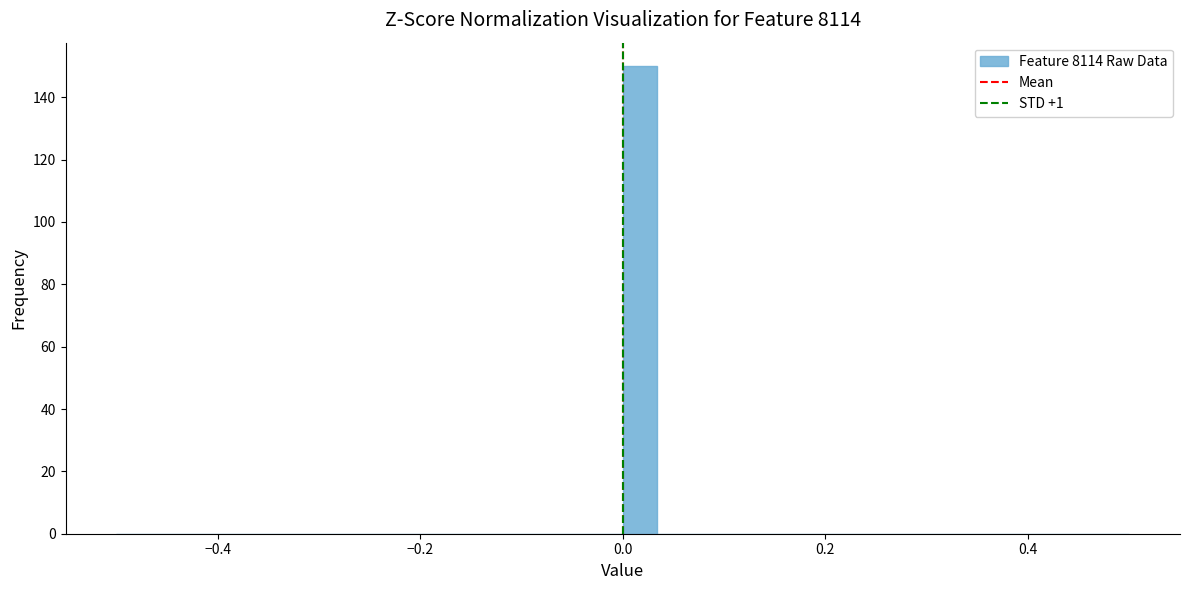

Around what value on the x-axis is the tallest bar? Give the approximate position of its centre, as read against the axis.

0.02